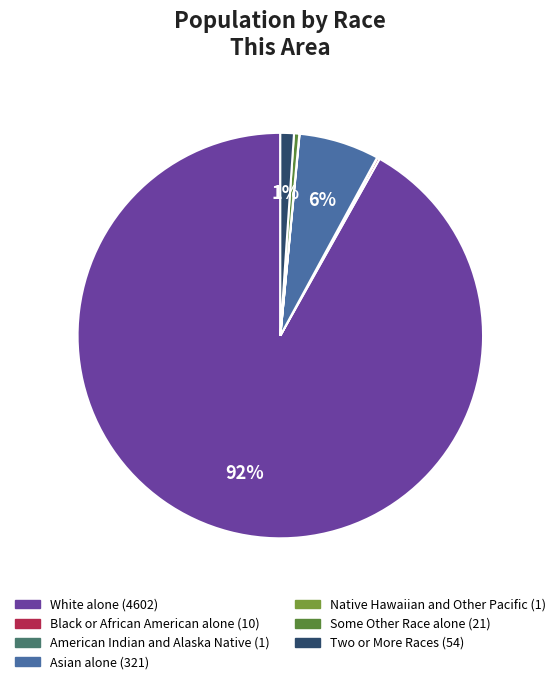

Is it true that Black or African American alone is 1% of the pie?

False